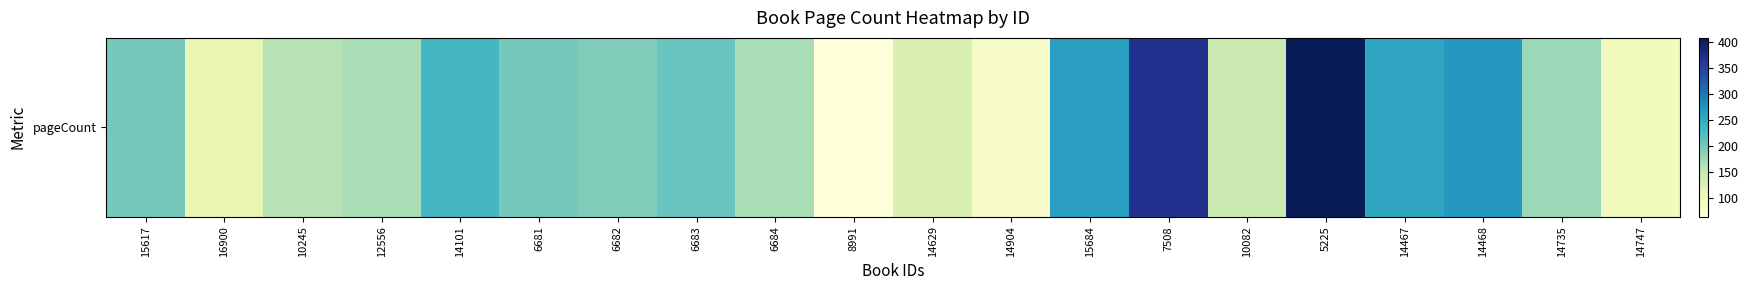

Rank the categories by value from highest to lowest.

5225, 7508, 14468, 15684, 14467, 14101, 6683, 15617, 6681, 6682, 14735, 12556, 6684, 10245, 10082, 14629, 16900, 14747, 14904, 8991